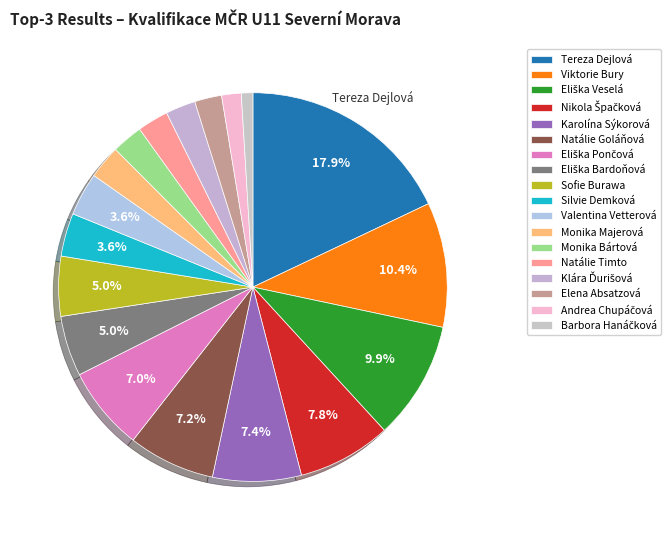

What portion of the pie excludes Viktorie Bury?

89.6%